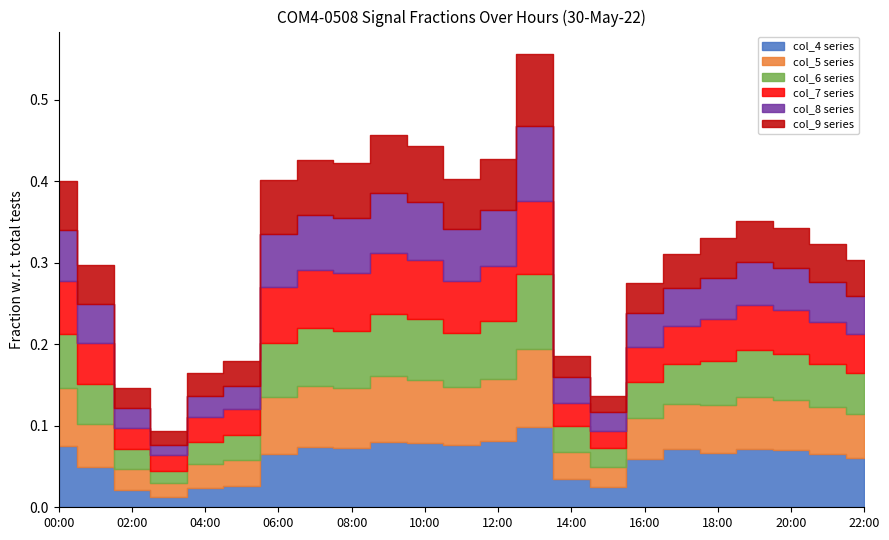

Rank the series at 11:00 from lowest to highest value.

col_9, col_7, col_8, col_6, col_5, col_4